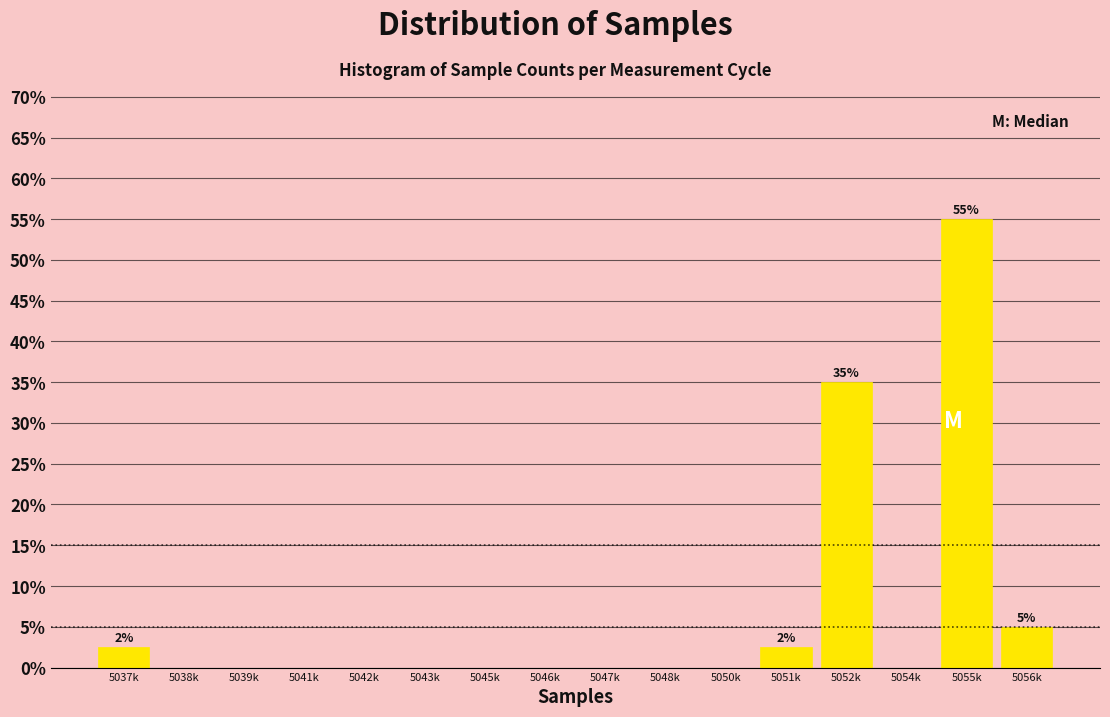

Reading right to left, list all the values displayed in this chart.

5056k=5.0	5055k=55.0	5054k=0.0	5052k=35.0	5051k=2.5	5050k=0.0	5048k=0.0	5047k=0.0	5046k=0.0	5045k=0.0	5043k=0.0	5042k=0.0	5041k=0.0	5039k=0.0	5038k=0.0	5037k=2.5